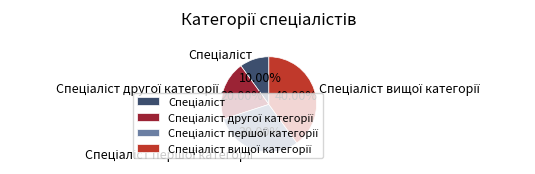

Does any single category account for the majority?

No